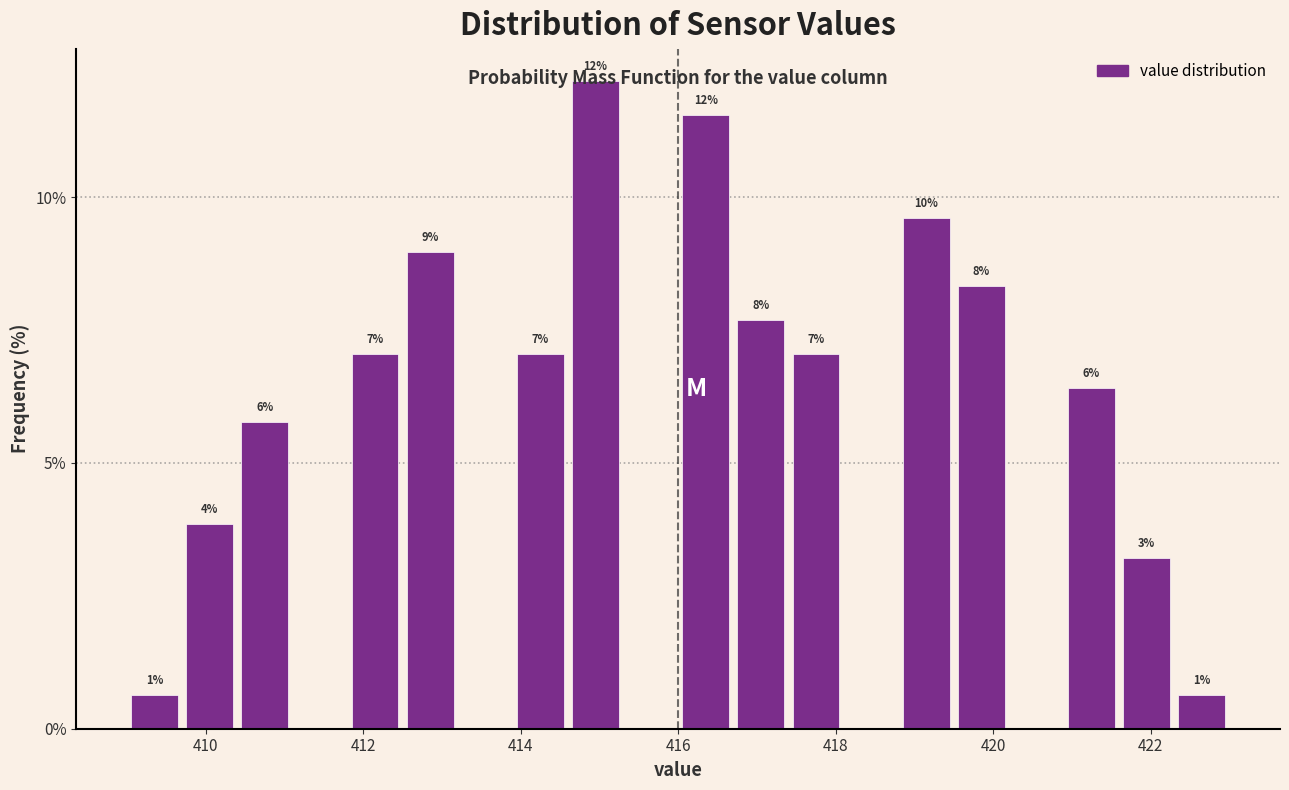

Read against the x-axis, roughly where is the centre of the tallest bar?

415.0